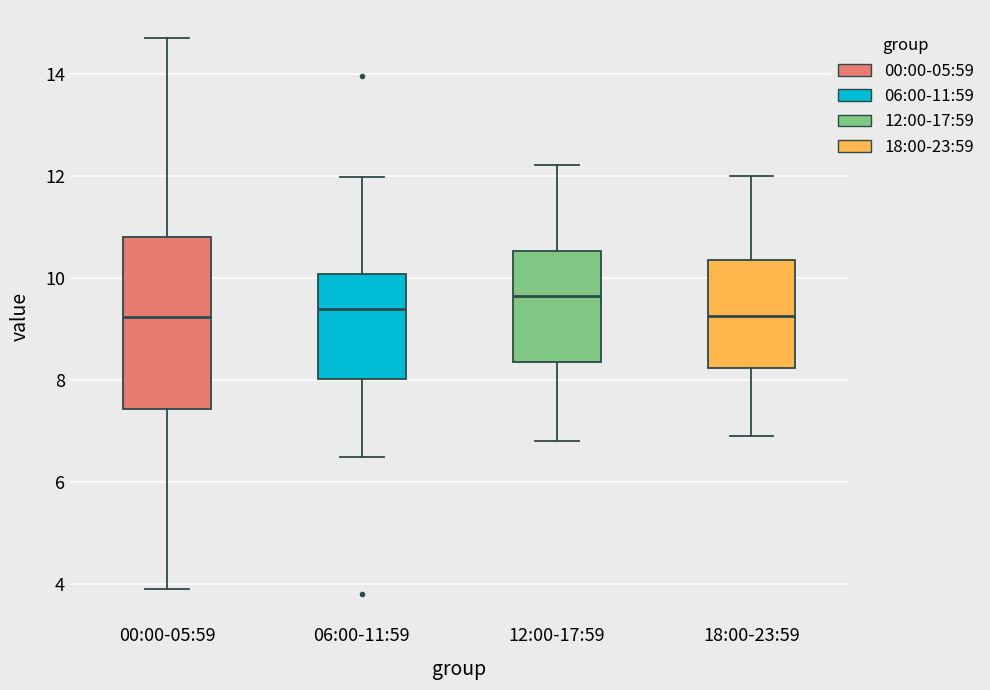

Where does the median line of the box for 18:00-23:59 sit on the y-axis? The values are not printed on the chart, so give them approximately, as read against the axis.

9.2